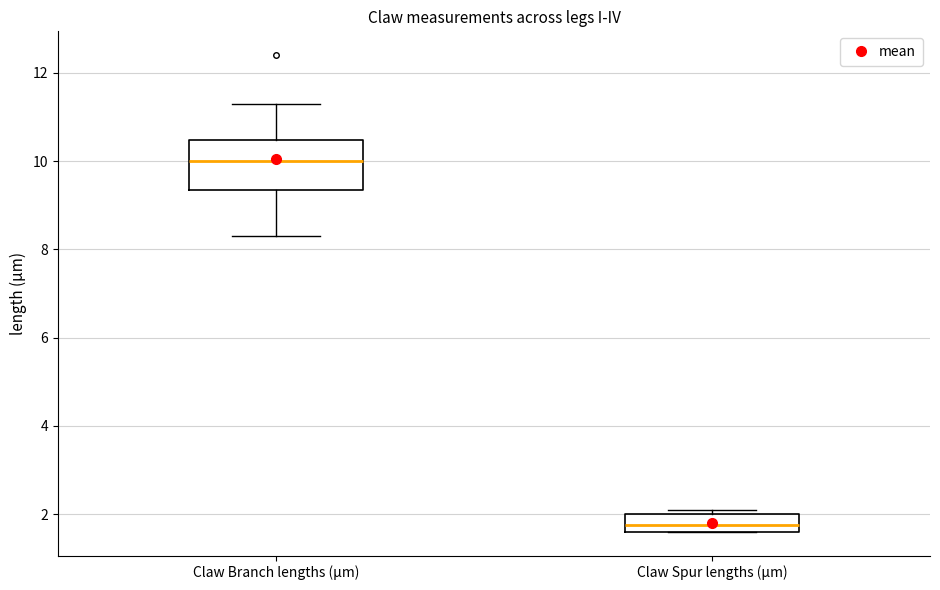

Reading left to right, read every box against the y-axis: the position of its median line, the range the box covers, and the ends of its whiskers. The values are not printed on the chart, so give them approximately, as read against the axis.

Claw Branch lengths (µm): median 10.0, box 9.4 to 10.4, whiskers 8.4 to 11.4
Claw Spur lengths (µm): median 1.8, box 1.6 to 2.0, whiskers 1.6 to 2.2